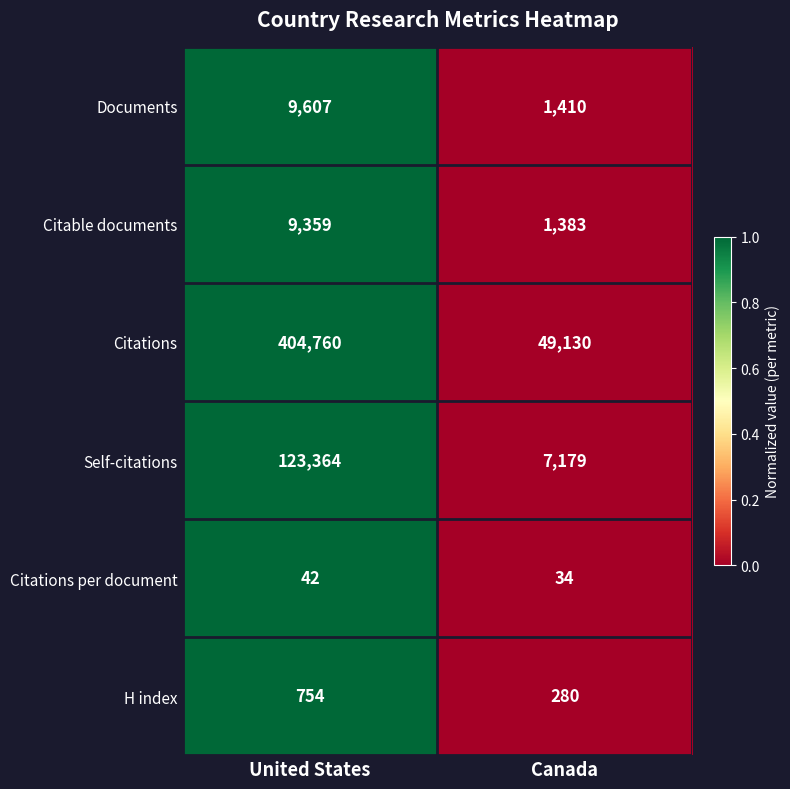

Reading right to left, list all the values displayed in this chart.

Documents: 1410	9607
Citable documents: 1383	9359
Citations: 49130	404760
Self-citations: 7179	123364
Citations per document: 34	42
H index: 280	754